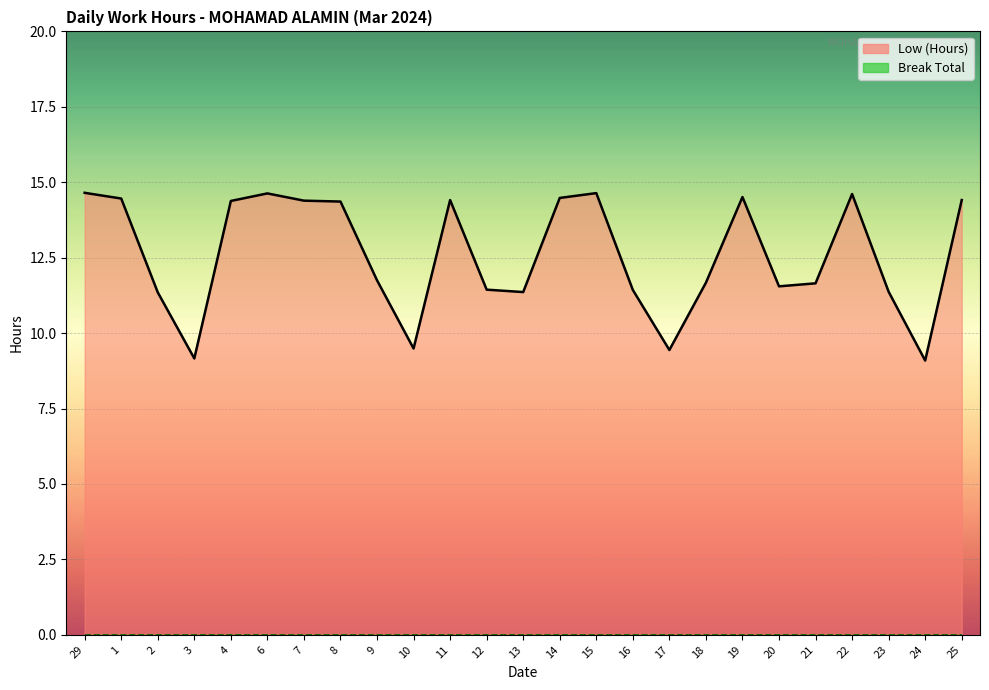

What are all the series names shown in the legend?

Low (Hours) line, Break Total line